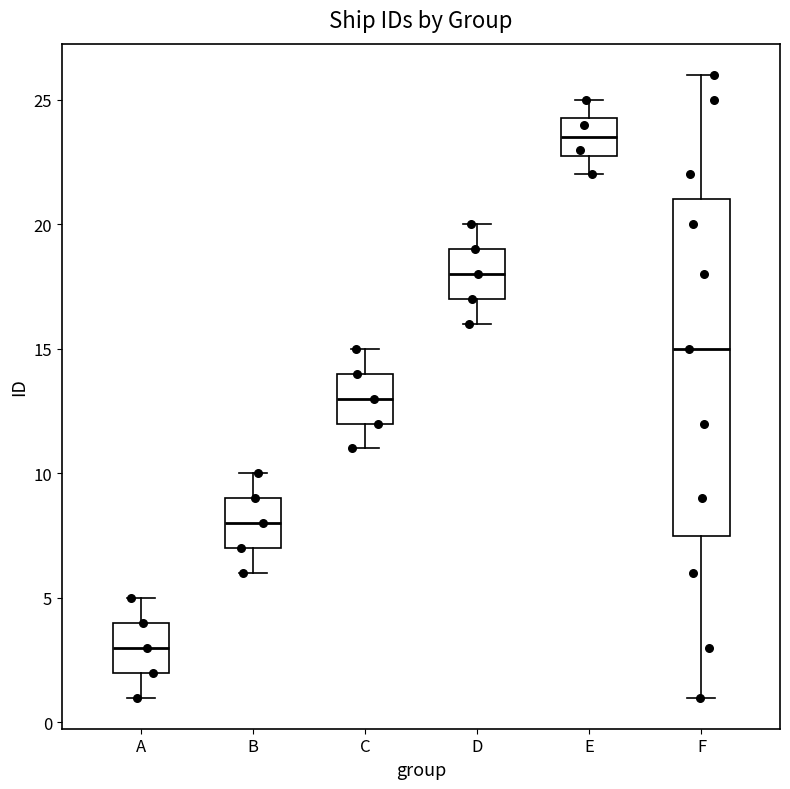

Reading left to right, transcribe this box plot: for each box, give where its median line is, the range the box spans, and where its two whiskers end, as read against the y-axis. The values are not printed on the chart, so give them approximately, as read against the axis.

A: median 3.0, box 2.0 to 4.0, whiskers 1.0 to 5.0
B: median 8.0, box 7.0 to 9.0, whiskers 6.0 to 10.0
C: median 13.0, box 12.0 to 14.0, whiskers 11.0 to 15.0
D: median 18.0, box 17.0 to 19.0, whiskers 16.0 to 20.0
E: median 23.5, box 23.0 to 24.5, whiskers 22.0 to 25.0
F: median 15.0, box 7.5 to 21.0, whiskers 1.0 to 26.0